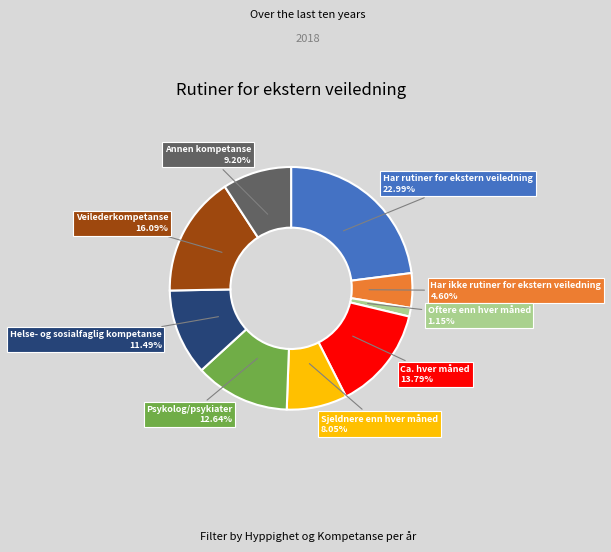

What is the smallest slice in the pie chart?

Oftere enn hver måned